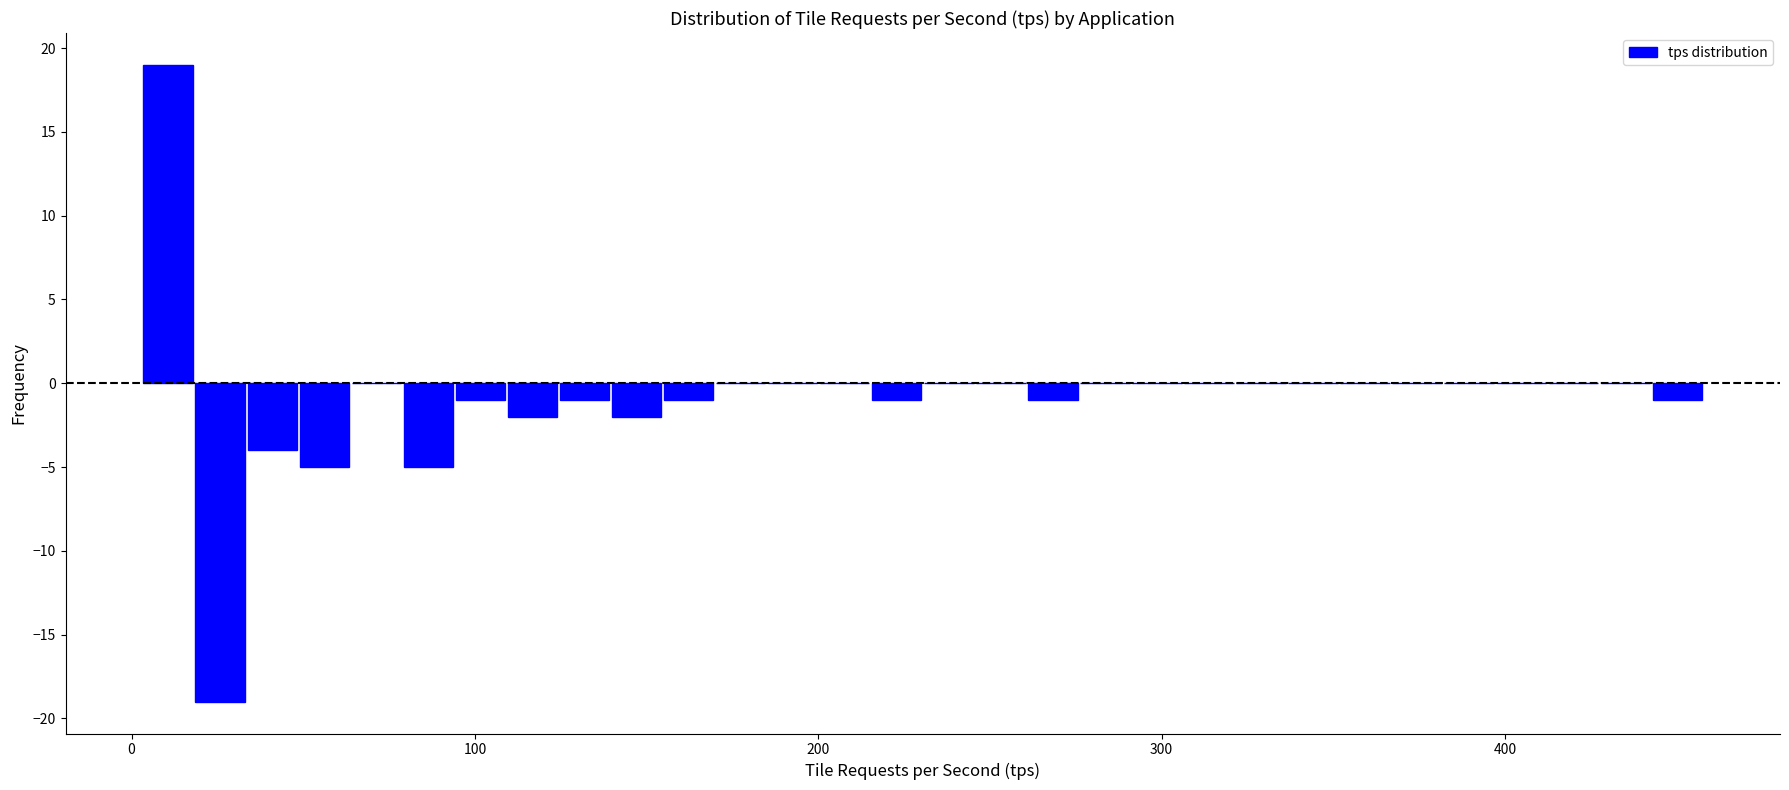

Read against the x-axis, roughly where is the centre of the tallest bar?

10